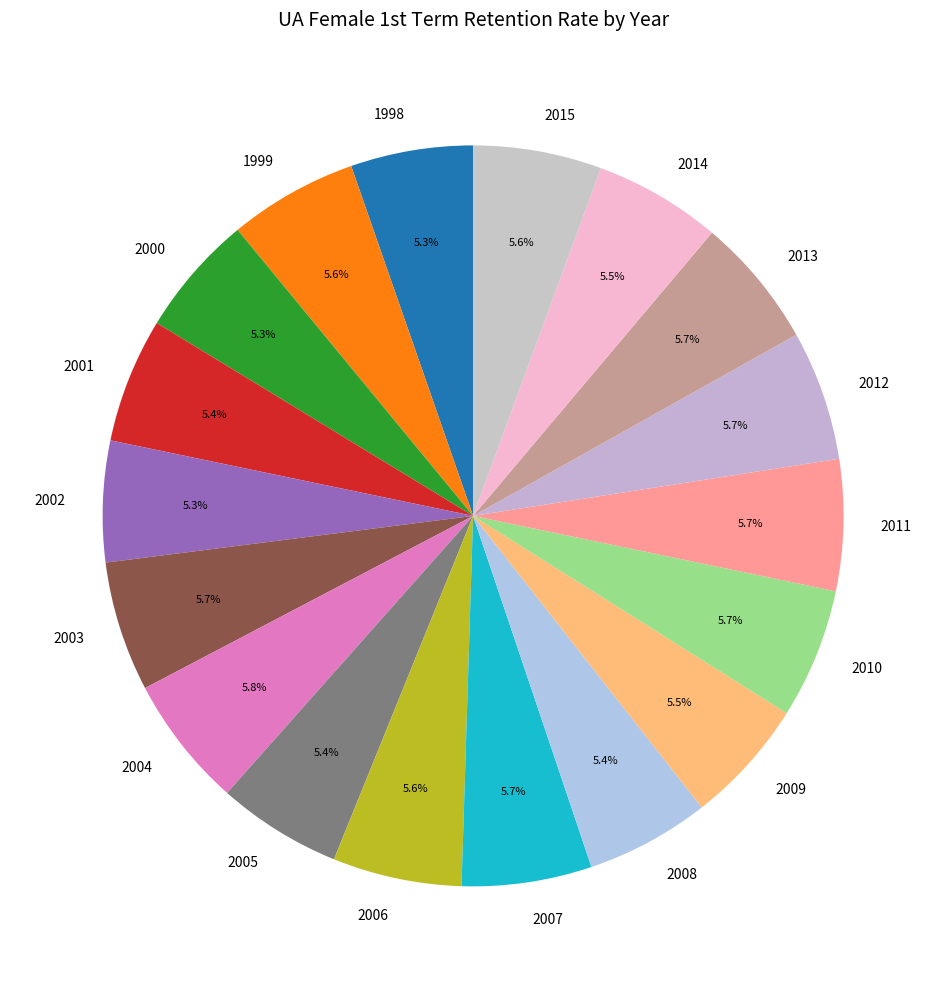

Is the sum of 2007 and 2006 greater than half?

No